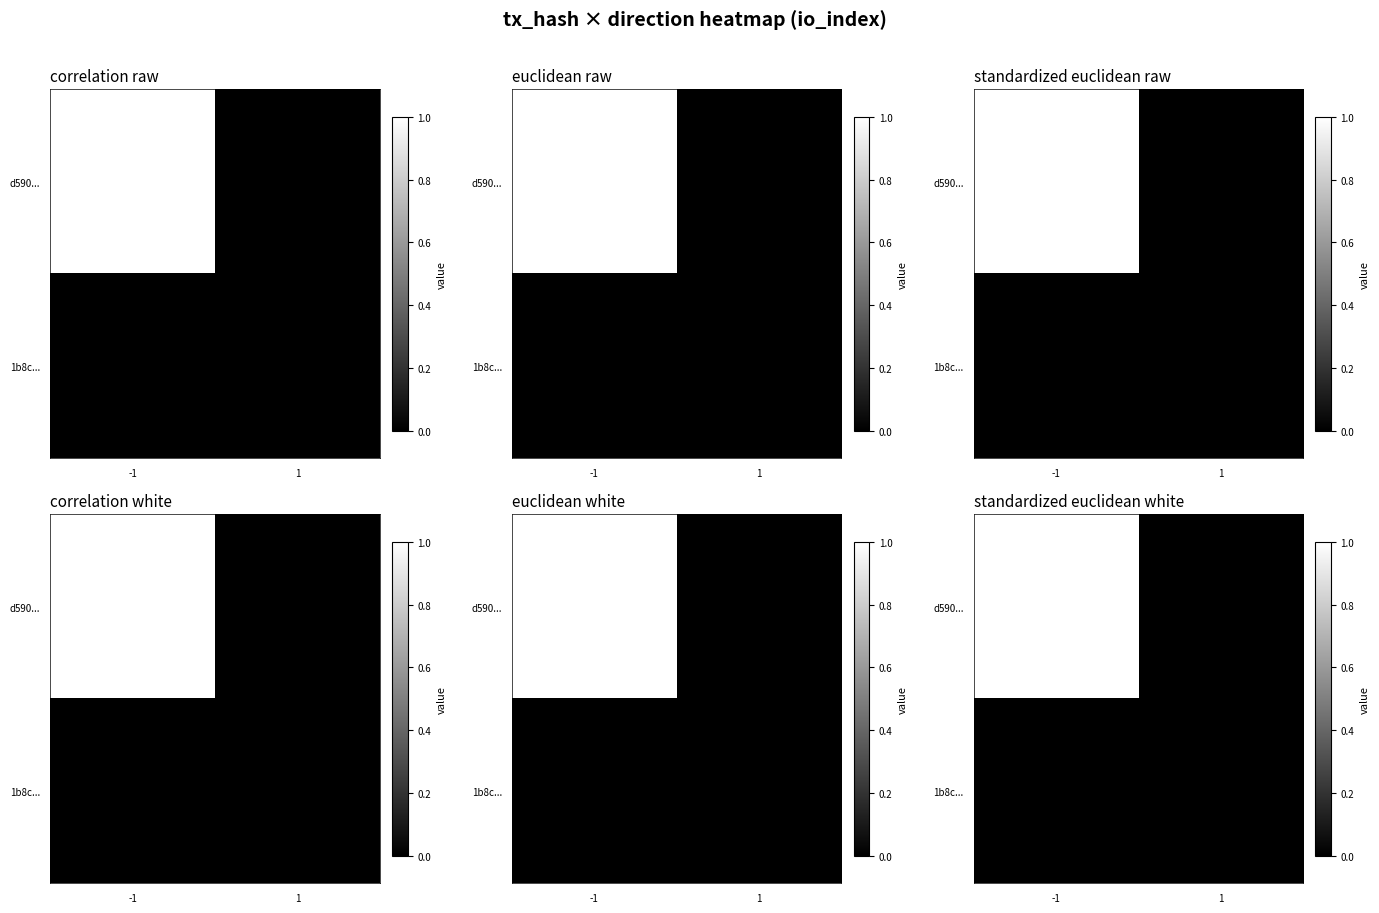

At -1, list the series in order from smallest to largest.

1b8c..., d590...